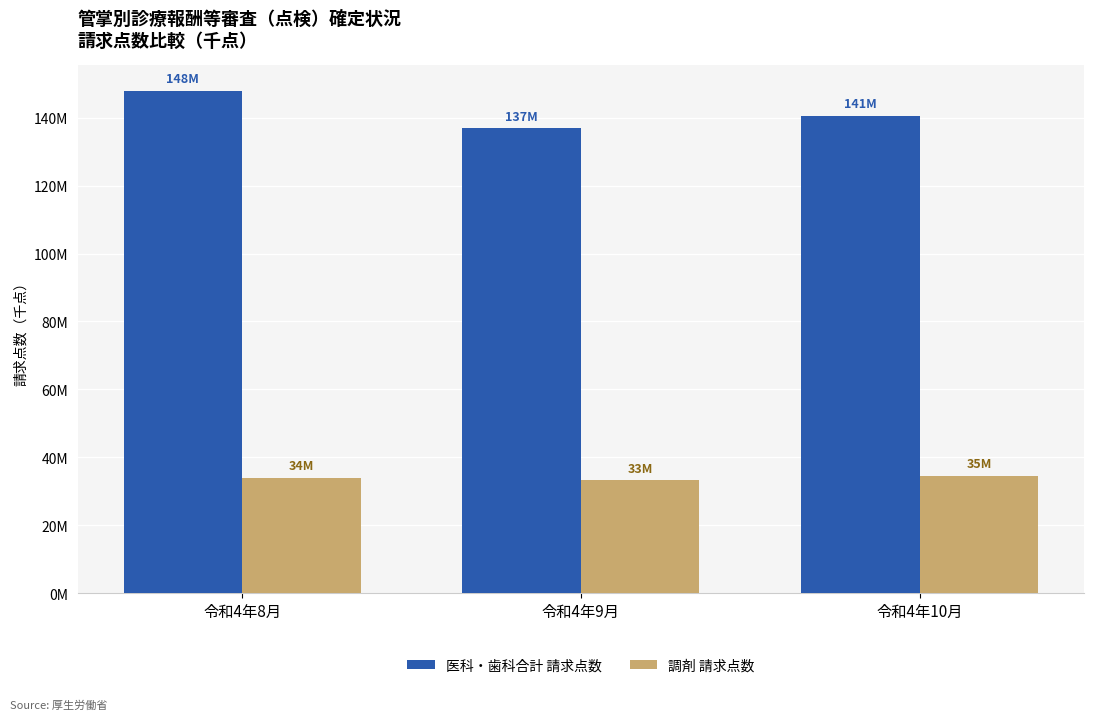

Rank the series at 令和4年9月 from highest to lowest value.

医科・歯科合計 請求点数, 調剤 請求点数